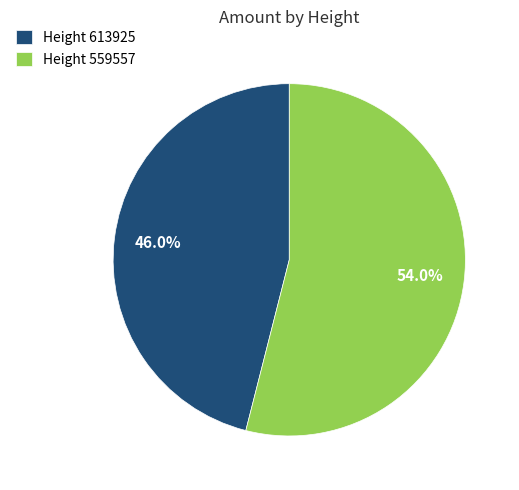

Do Height 559557 and Height 613925 together represent more than half of the pie?

Yes